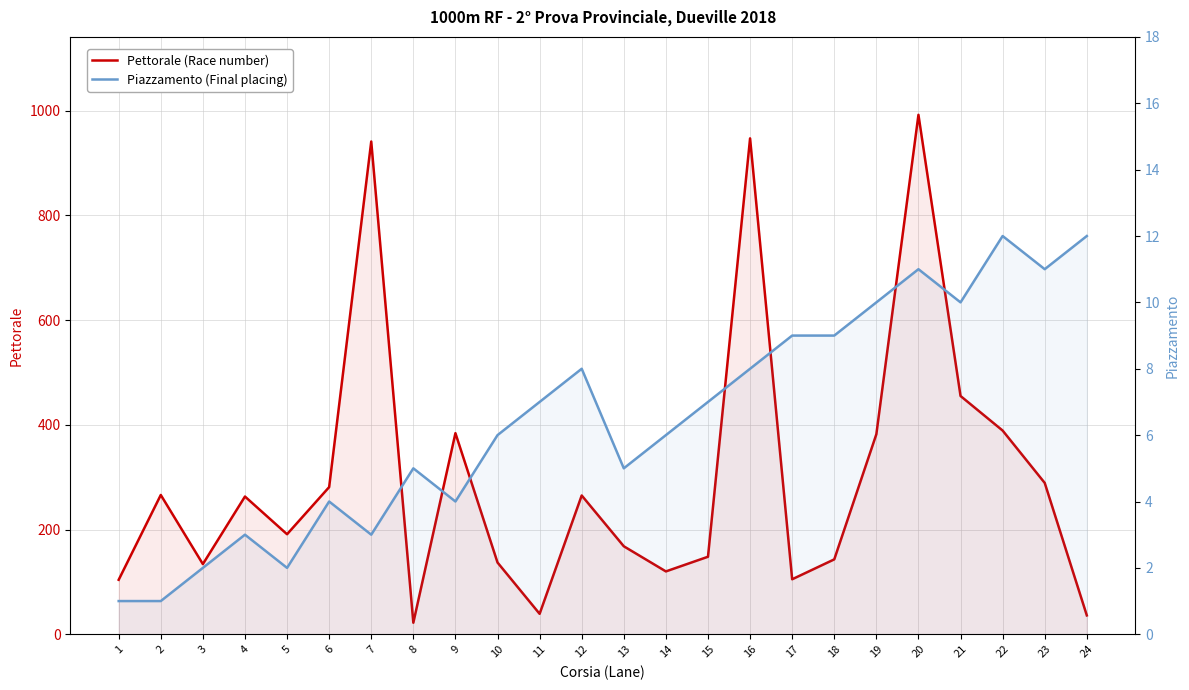

What is the spread (max minus min) of values at 6?

277